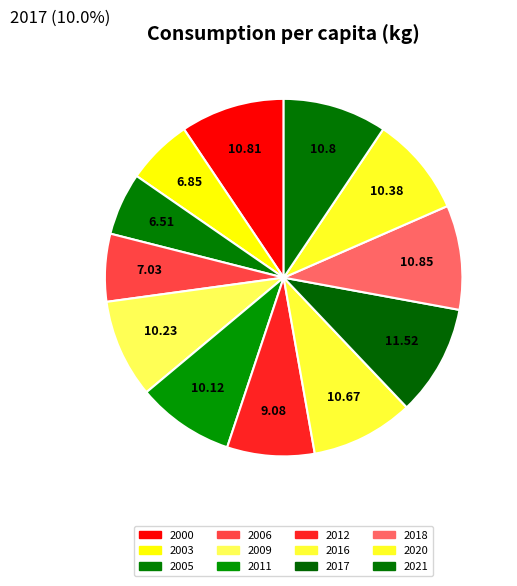

Do 2009 and 2016 together represent more than half of the pie?

No